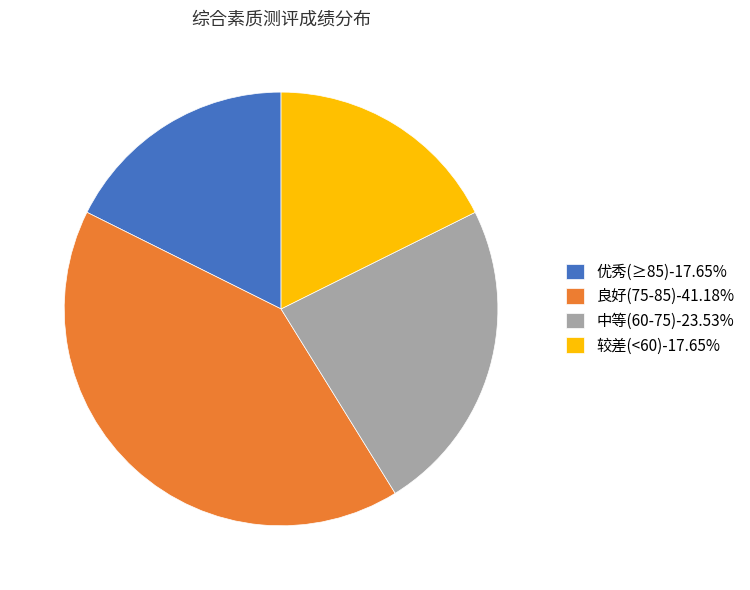

Does any single category account for the majority?

No